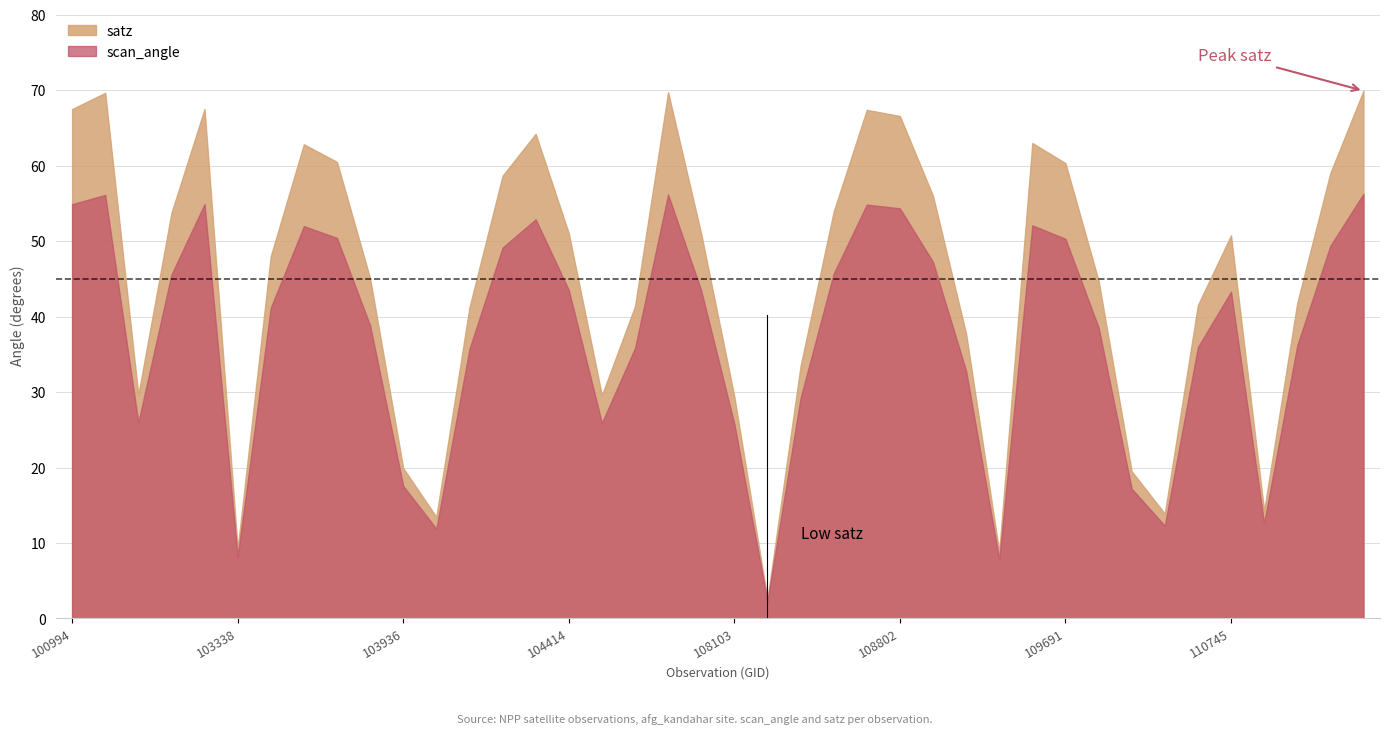

Is the value of scan_angle at 114382 greater than the value of satz at 104287?

No